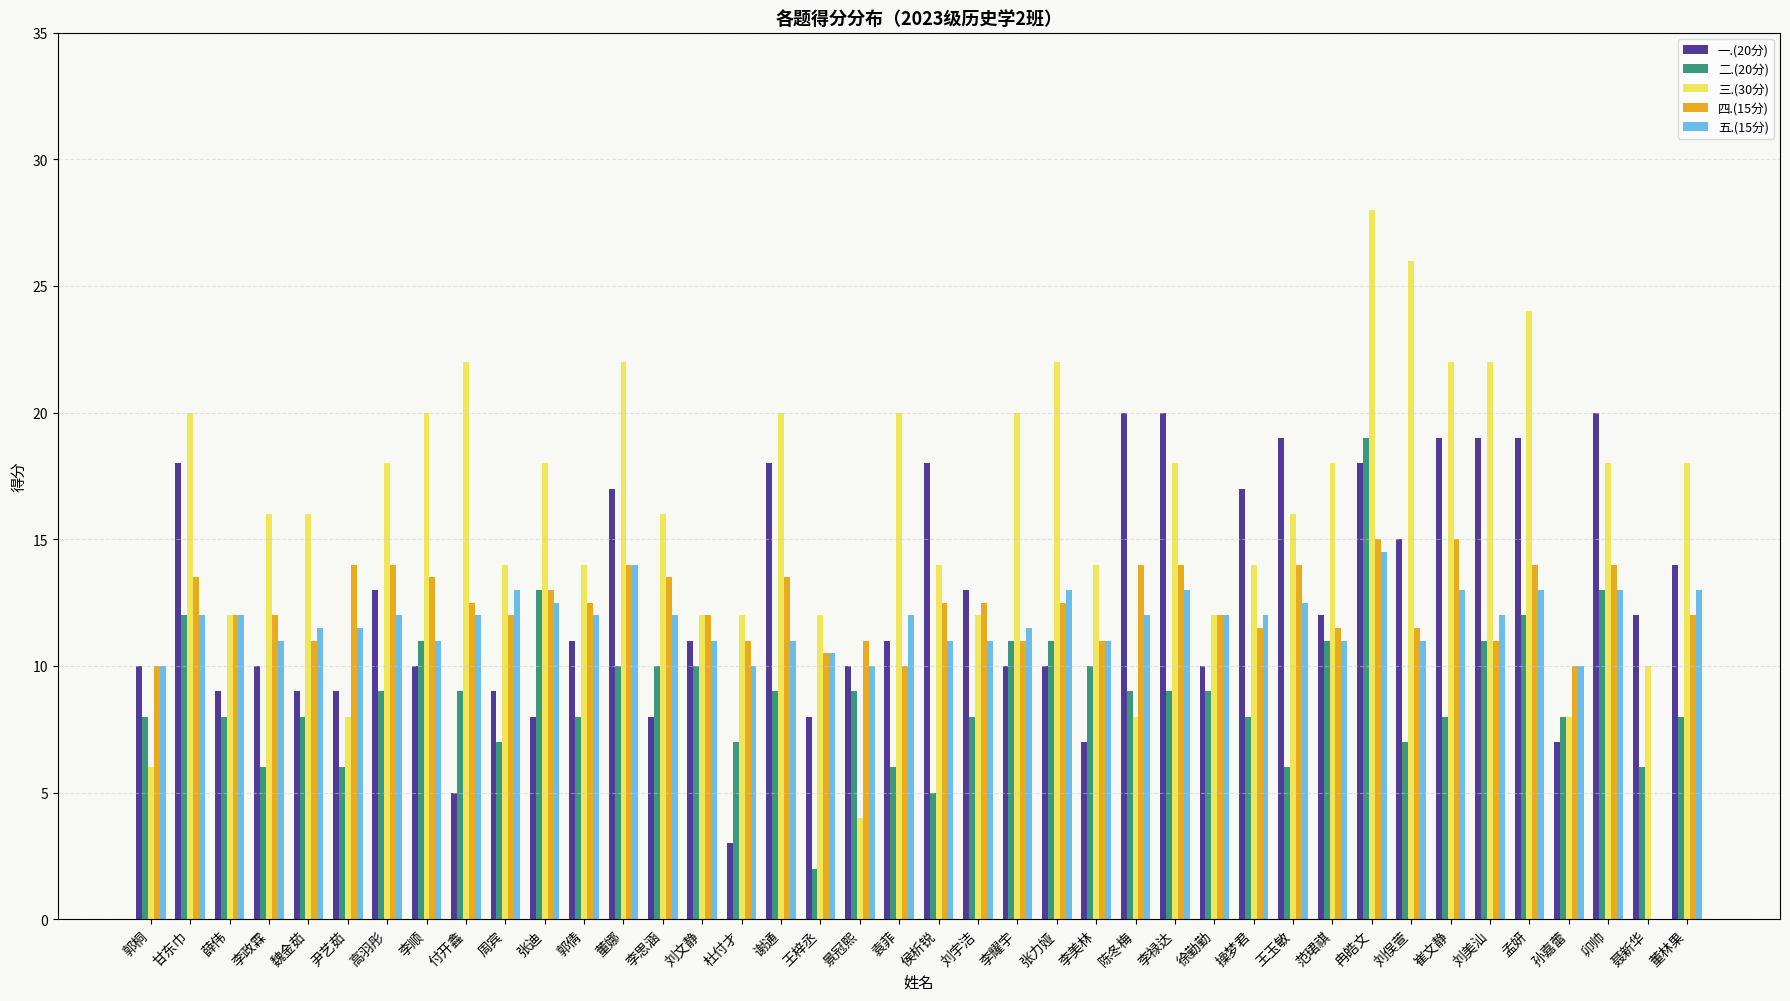

Reading left to right, extract all data points from this chart.

一.(20分): 郭桐=10.0	甘东巾=18.0	薛伟=9.0	李政霖=10.0	魏金茹=9.0	尹艺茹=9.0	高羽彤=13.0	李顺=10.0	付开鑫=5.0	周宾=9.0	张迪=8.0	郭倩=11.0	董娜=17.0	李思涵=8.0	刘文静=11.0	杜付才=3.0	谢通=18.0	王梓丞=8.0	景冠熙=10.0	袁菲=11.0	侯析锐=18.0	刘宇洁=13.0	李耀宇=10.0	张力娅=10.0	李美林=7.0	陈冬梅=20.0	李禄达=20.0	徐勤勤=10.0	操梦君=17.0	王玉敏=19.0	范珺祺=12.0	冉皓文=18.0	刘俣萱=15.0	崔文静=19.0	刘美汕=19.0	孟妍=19.0	孙嘉蕾=7.0	卯帅=20.0	聂新华=12.0	董林果=14.0
二.(20分): 郭桐=8.0	甘东巾=12.0	薛伟=8.0	李政霖=6.0	魏金茹=8.0	尹艺茹=6.0	高羽彤=9.0	李顺=11.0	付开鑫=9.0	周宾=7.0	张迪=13.0	郭倩=8.0	董娜=10.0	李思涵=10.0	刘文静=10.0	杜付才=7.0	谢通=9.0	王梓丞=2.0	景冠熙=9.0	袁菲=6.0	侯析锐=5.0	刘宇洁=8.0	李耀宇=11.0	张力娅=11.0	李美林=10.0	陈冬梅=9.0	李禄达=9.0	徐勤勤=9.0	操梦君=8.0	王玉敏=6.0	范珺祺=11.0	冉皓文=19.0	刘俣萱=7.0	崔文静=8.0	刘美汕=11.0	孟妍=12.0	孙嘉蕾=8.0	卯帅=13.0	聂新华=6.0	董林果=8.0
三.(30分): 郭桐=6.0	甘东巾=20.0	薛伟=12.0	李政霖=16.0	魏金茹=16.0	尹艺茹=8.0	高羽彤=18.0	李顺=20.0	付开鑫=22.0	周宾=14.0	张迪=18.0	郭倩=14.0	董娜=22.0	李思涵=16.0	刘文静=12.0	杜付才=12.0	谢通=20.0	王梓丞=12.0	景冠熙=4.0	袁菲=20.0	侯析锐=14.0	刘宇洁=12.0	李耀宇=20.0	张力娅=22.0	李美林=14.0	陈冬梅=8.0	李禄达=18.0	徐勤勤=12.0	操梦君=14.0	王玉敏=16.0	范珺祺=18.0	冉皓文=28.0	刘俣萱=26.0	崔文静=22.0	刘美汕=22.0	孟妍=24.0	孙嘉蕾=8.0	卯帅=18.0	聂新华=10.0	董林果=18.0
四.(15分): 郭桐=10.0	甘东巾=13.5	薛伟=12.0	李政霖=12.0	魏金茹=11.0	尹艺茹=14.0	高羽彤=14.0	李顺=13.5	付开鑫=12.5	周宾=12.0	张迪=13.0	郭倩=12.5	董娜=14.0	李思涵=13.5	刘文静=12.0	杜付才=11.0	谢通=13.5	王梓丞=10.5	景冠熙=11.0	袁菲=10.0	侯析锐=12.5	刘宇洁=12.5	李耀宇=11.0	张力娅=12.5	李美林=11.0	陈冬梅=14.0	李禄达=14.0	徐勤勤=12.0	操梦君=11.5	王玉敏=14.0	范珺祺=11.5	冉皓文=15.0	刘俣萱=11.5	崔文静=15.0	刘美汕=11.0	孟妍=14.0	孙嘉蕾=10.0	卯帅=14.0	聂新华=0.0	董林果=12.0
五.(15分): 郭桐=10.0	甘东巾=12.0	薛伟=12.0	李政霖=11.0	魏金茹=11.5	尹艺茹=11.5	高羽彤=12.0	李顺=11.0	付开鑫=12.0	周宾=13.0	张迪=12.5	郭倩=12.0	董娜=14.0	李思涵=12.0	刘文静=11.0	杜付才=10.0	谢通=11.0	王梓丞=10.5	景冠熙=10.0	袁菲=12.0	侯析锐=11.0	刘宇洁=11.0	李耀宇=11.5	张力娅=13.0	李美林=11.0	陈冬梅=12.0	李禄达=13.0	徐勤勤=12.0	操梦君=12.0	王玉敏=12.5	范珺祺=11.0	冉皓文=14.5	刘俣萱=11.0	崔文静=13.0	刘美汕=12.0	孟妍=13.0	孙嘉蕾=10.0	卯帅=13.0	聂新华=0.0	董林果=13.0